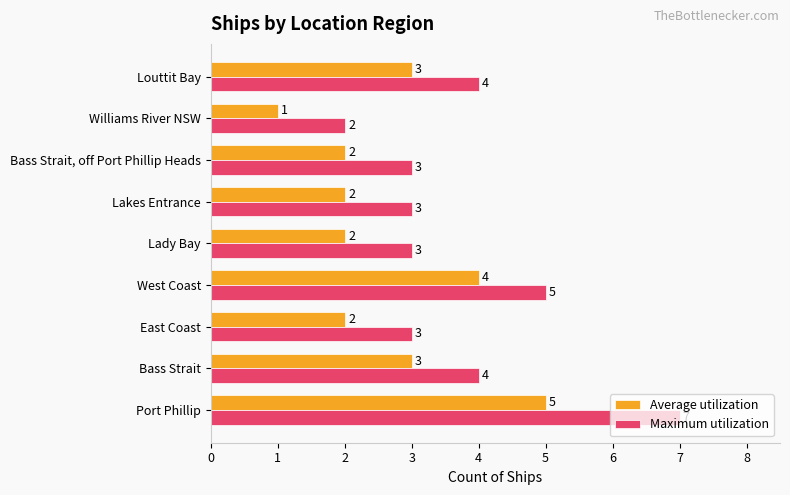

True or false: Maximum utilization has a value of 4 at Bass Strait.

True